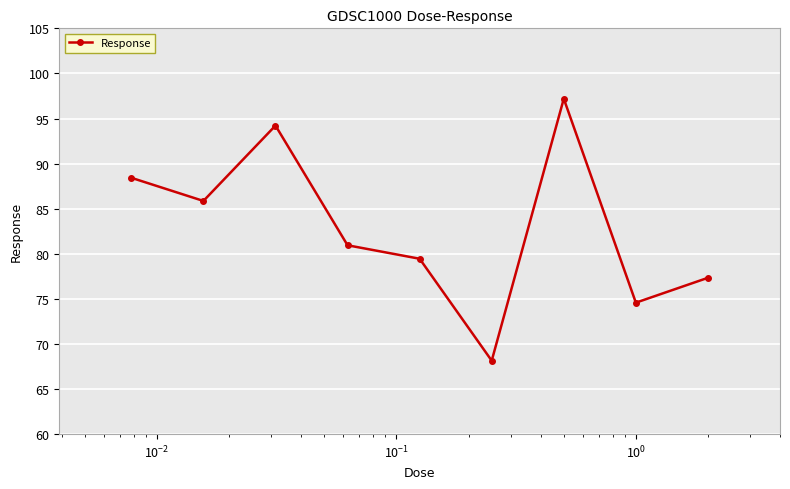

What is the sum of all values?

746.1